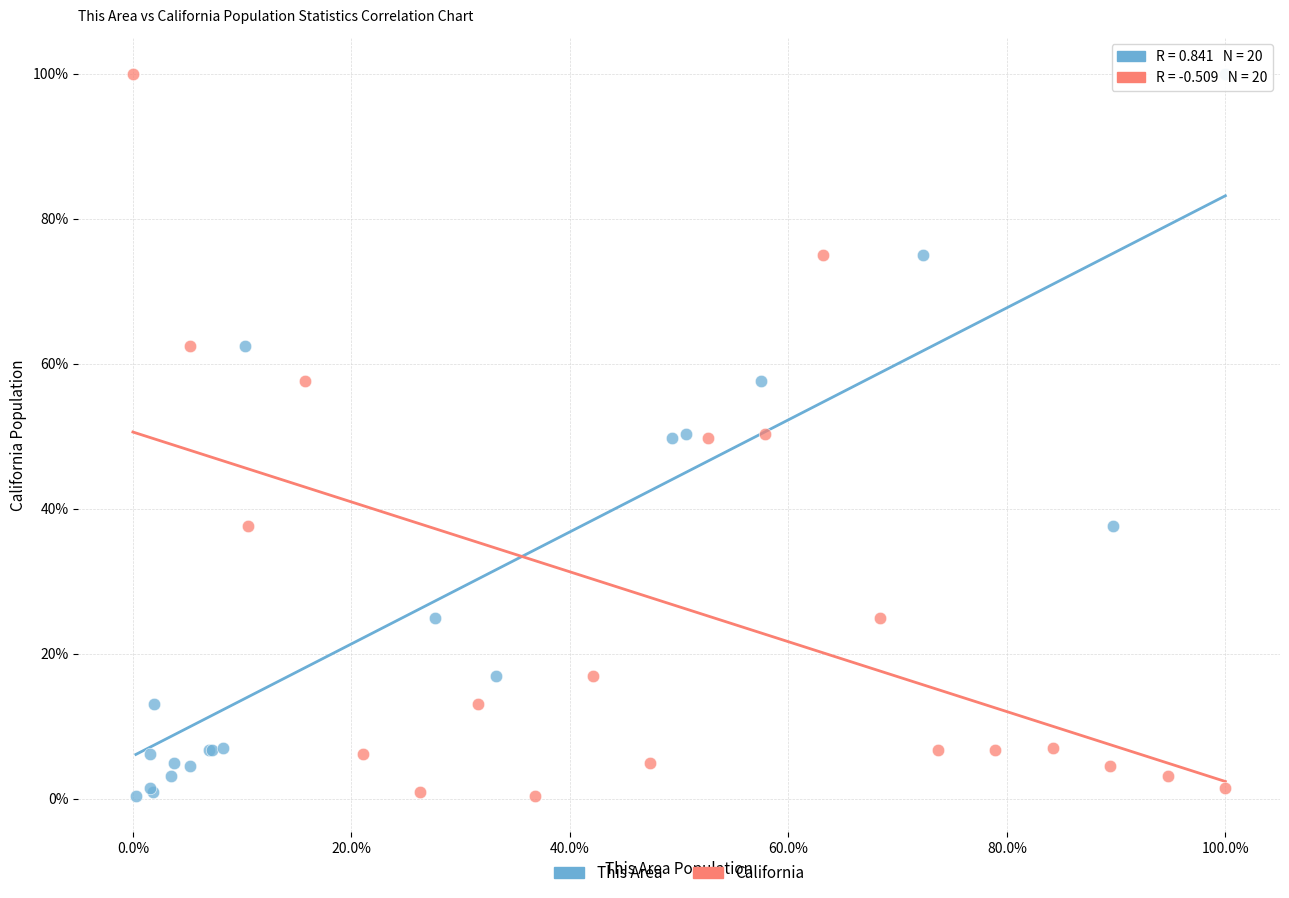

What are all the series names shown in the legend?

This Area, California